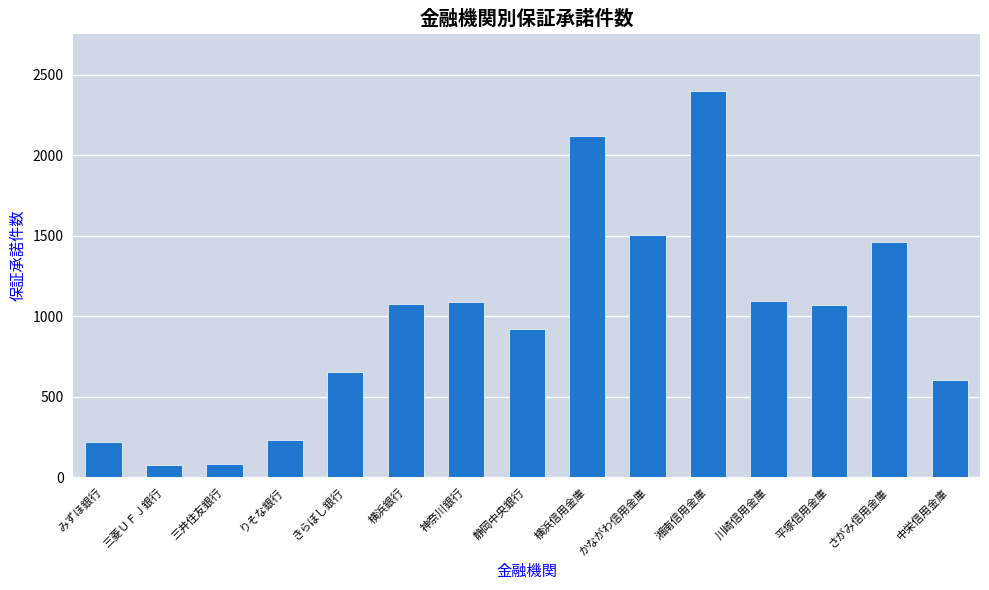

What is the difference between the second highest and second lowest values?

2040